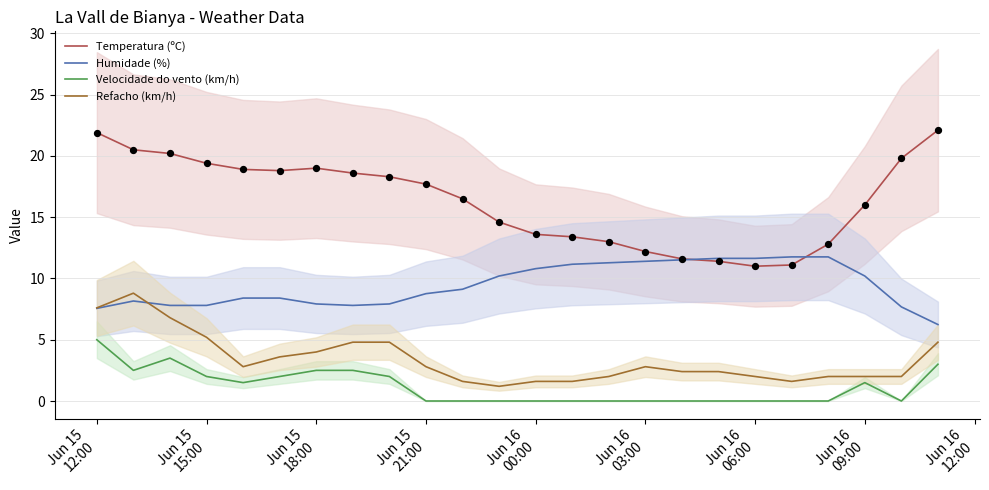

Which series has the largest total across all categories?

Temperatura (ºC)